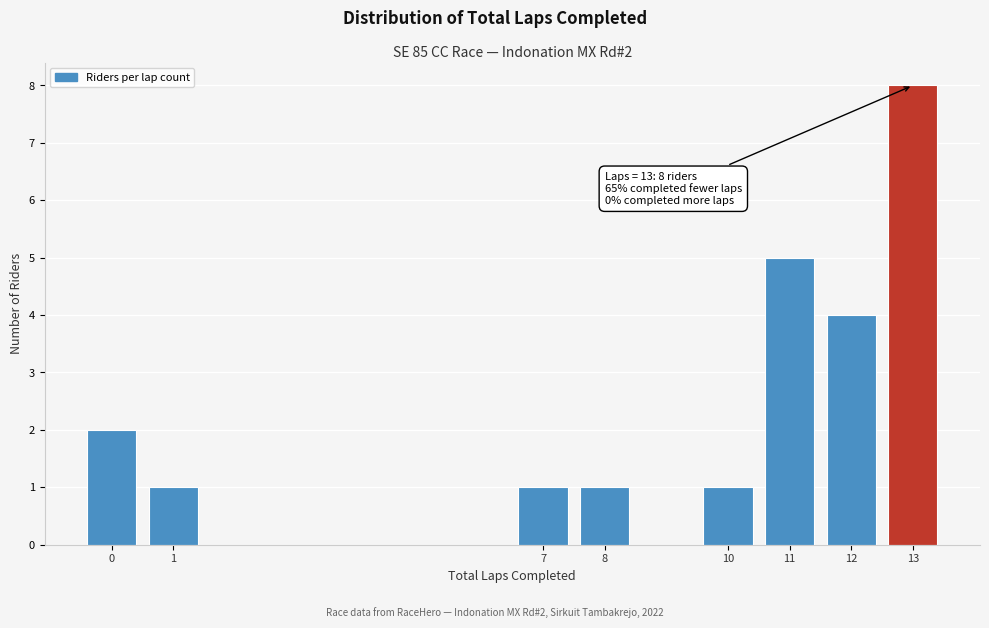

Reading right to left, transcribe all the data shown in this chart.

13=8	12=4	11=5	10=1	8=1	7=1	1=1	0=2